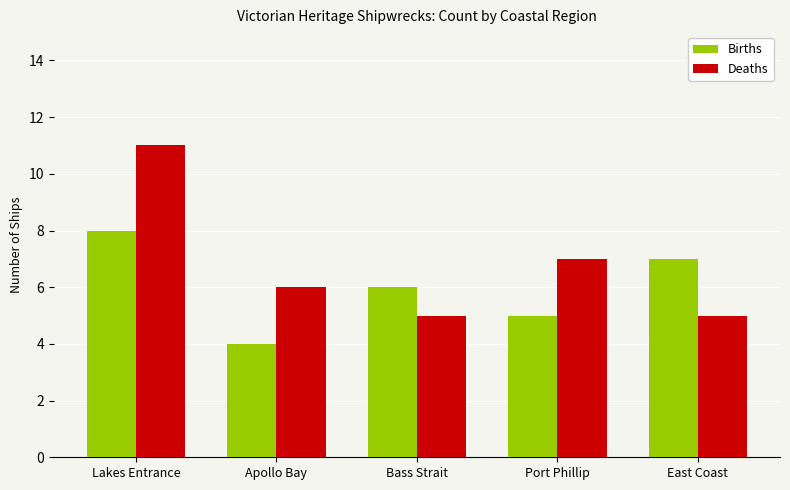

Reading right to left, list all the values displayed in this chart.

Births: East Coast=7	Port Phillip=5	Bass Strait=6	Apollo Bay=4	Lakes Entrance=8
Deaths: East Coast=5	Port Phillip=7	Bass Strait=5	Apollo Bay=6	Lakes Entrance=11